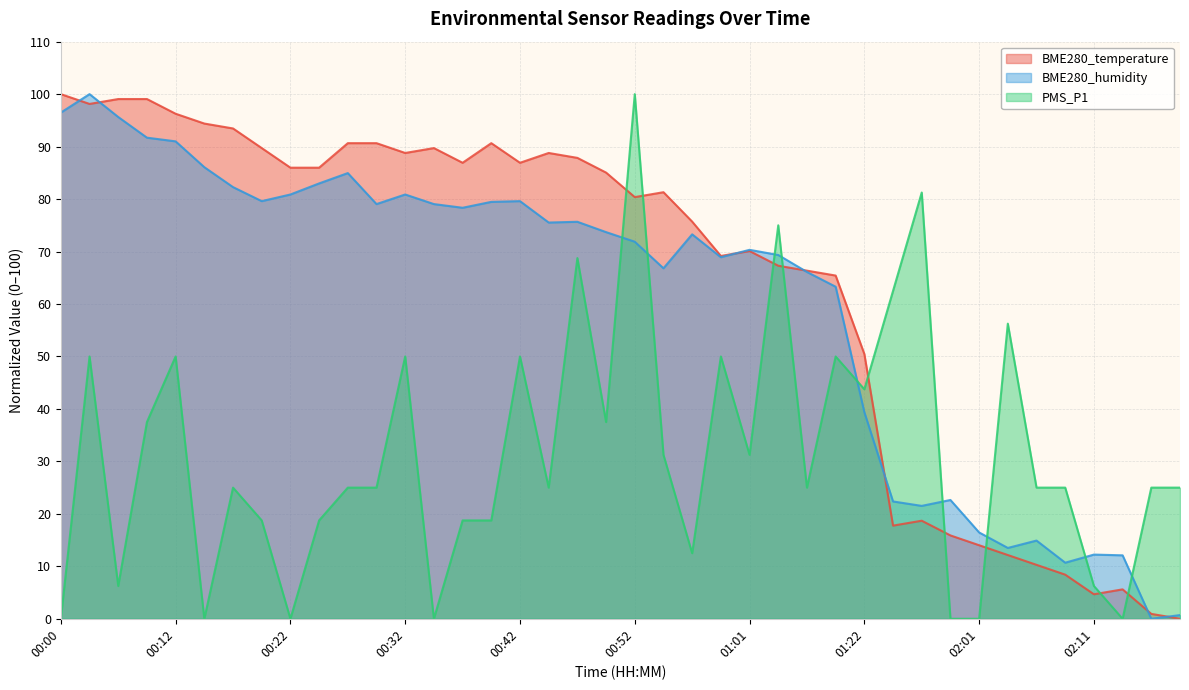

Is the value of PMS_P1 at 02:01 greater than the value of BME280_temperature at 00:42?

No